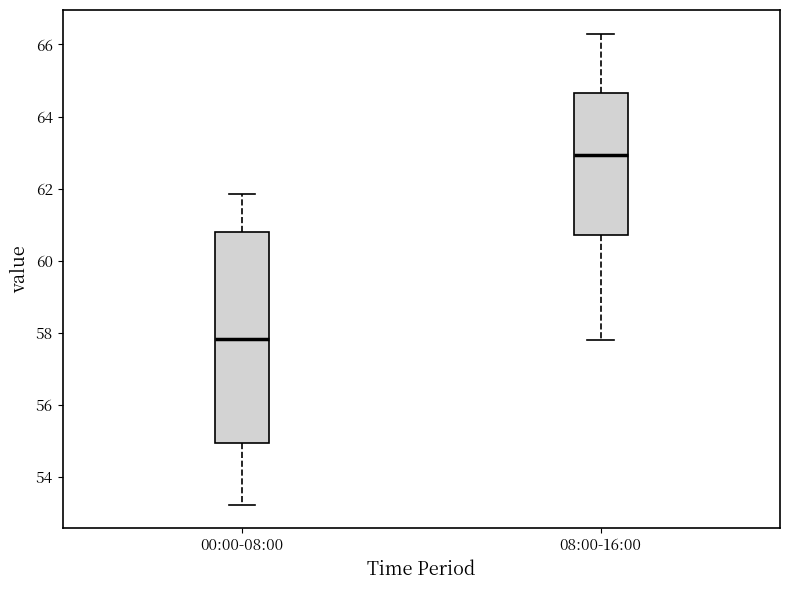

Which box is the tallest, from its lower edge to its upper edge?

00:00-08:00